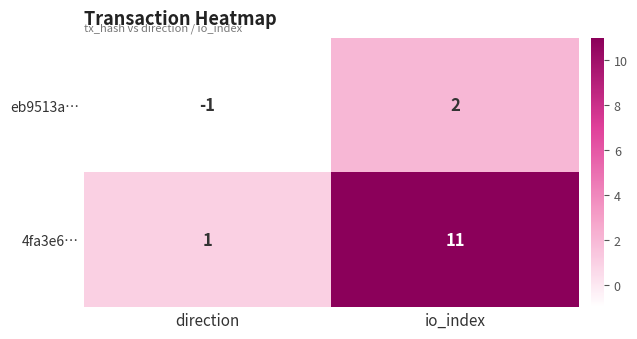

What is the difference between the eb9513a… values at io_index and direction?

3